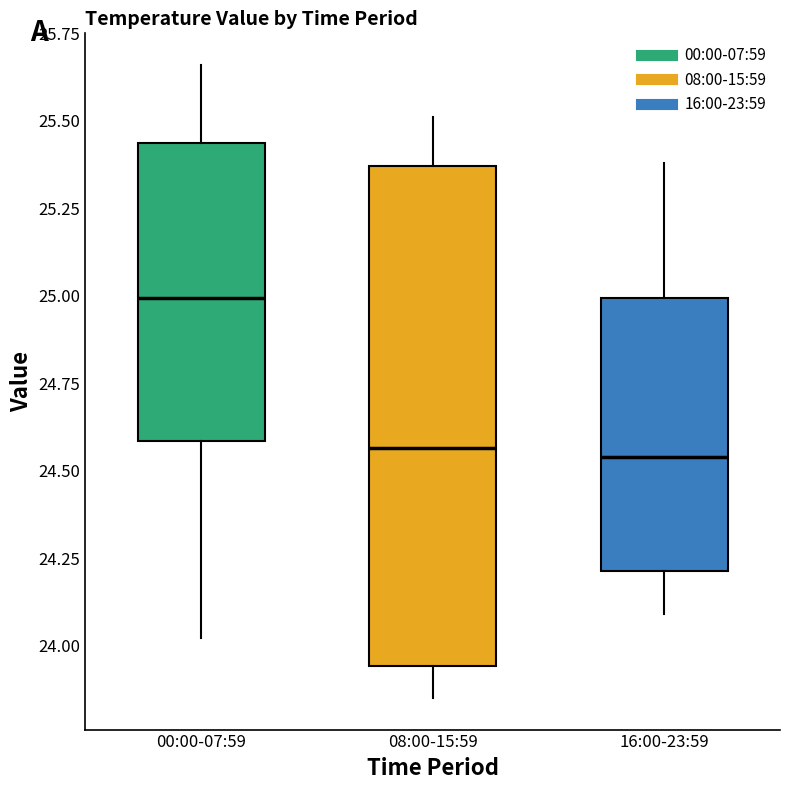

Reading left to right, read every box against the y-axis: the position of its median line, the range the box covers, and the ends of its whiskers. The values are not printed on the chart, so give them approximately, as read against the axis.

00:00-07:59: median 25.00, box 24.60 to 25.45, whiskers 24.00 to 25.65
08:00-15:59: median 24.55, box 23.95 to 25.35, whiskers 23.85 to 25.50
16:00-23:59: median 24.55, box 24.20 to 25.00, whiskers 24.10 to 25.40